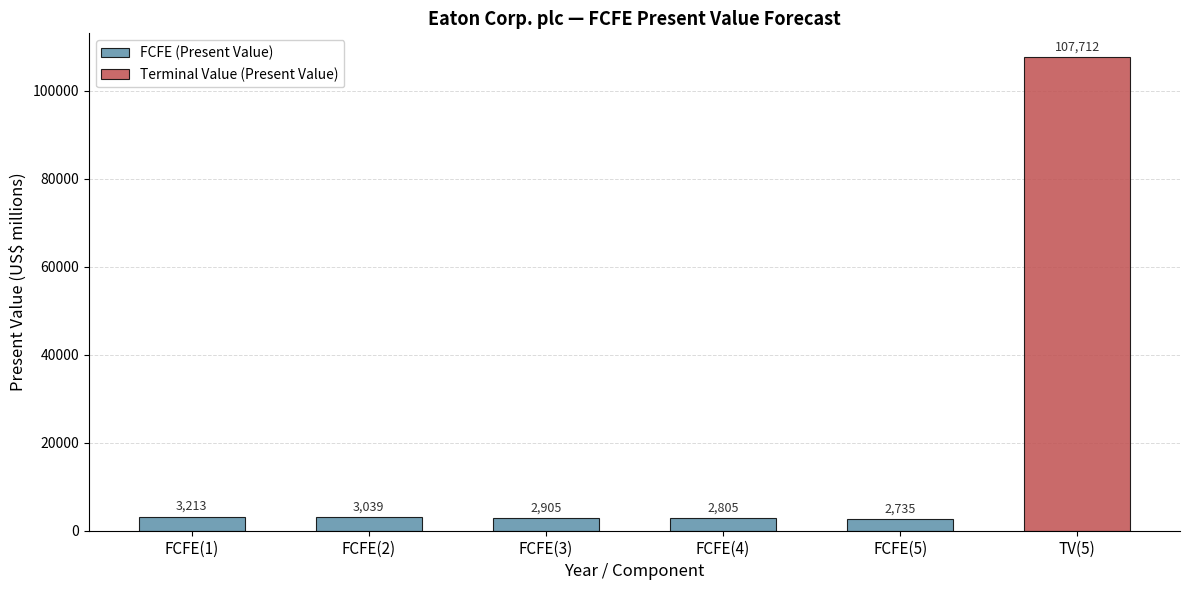

The value at FCFE(5) is 4723. True or false?

False